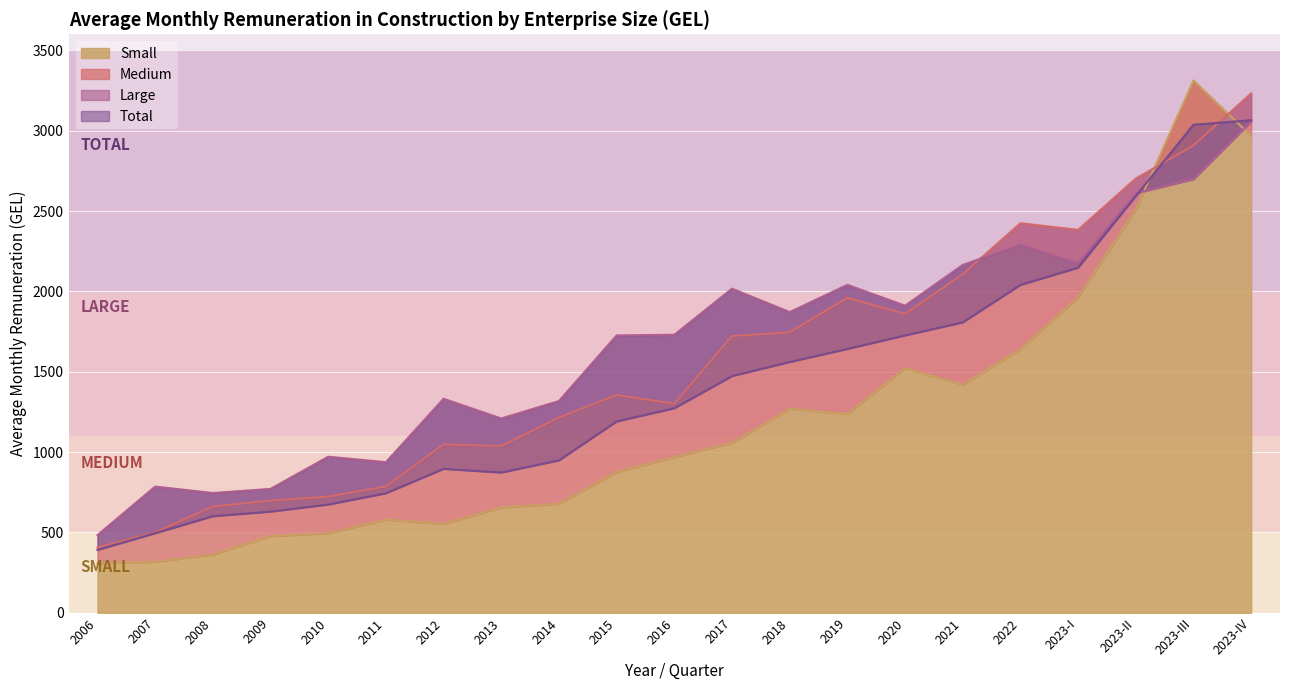

Between 2016 and 2023-II, which series saw the biggest shift?

Small